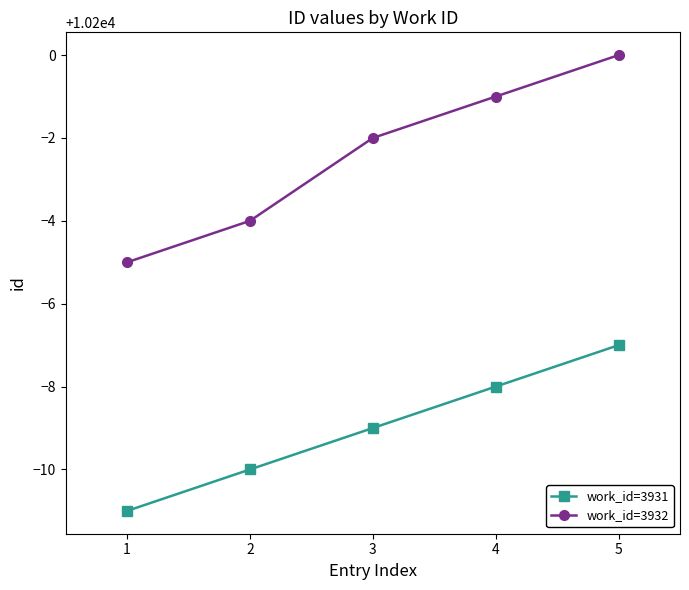

True or false: work_id=3931 has a value of 5738 at 2.

False